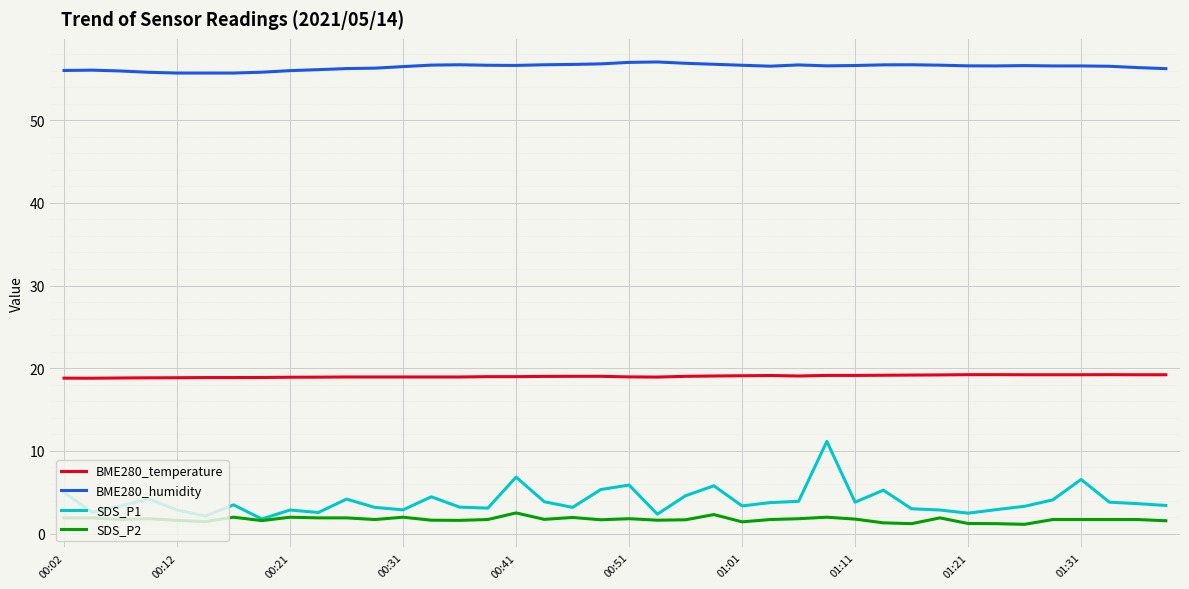

True or false: SDS_P1 and BME280_humidity intersect in this chart.

False